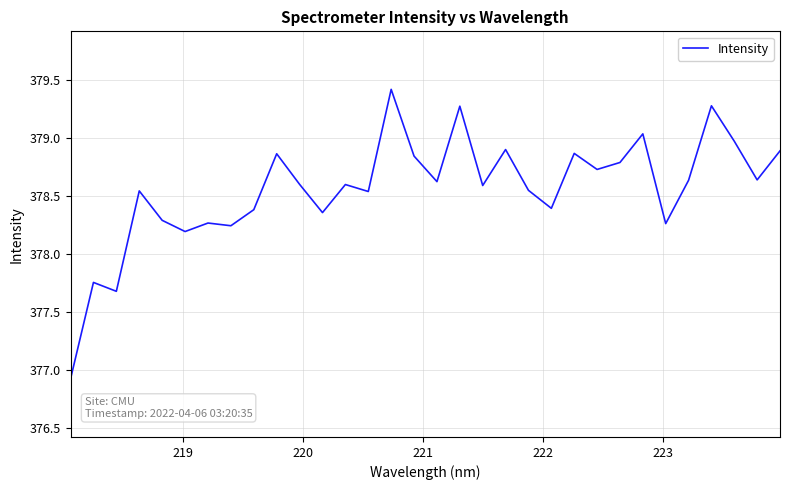

What is the maximum value shown in the chart?

379.4